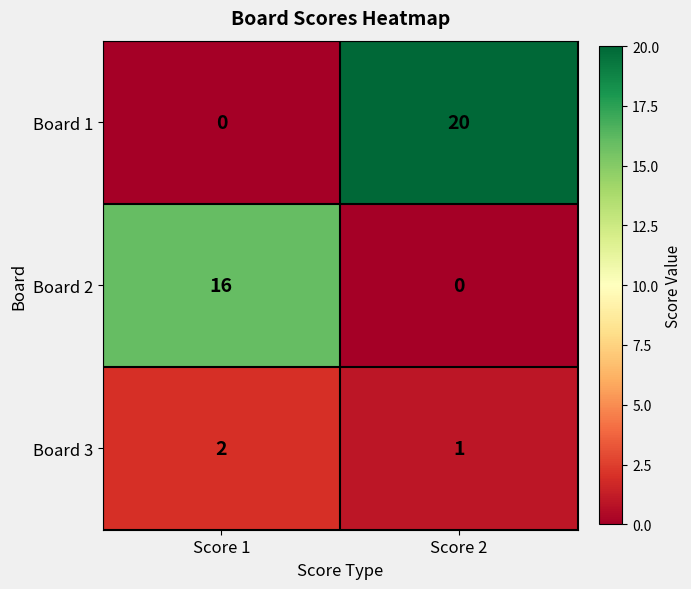

What is the total value across all series at Score 2?

21